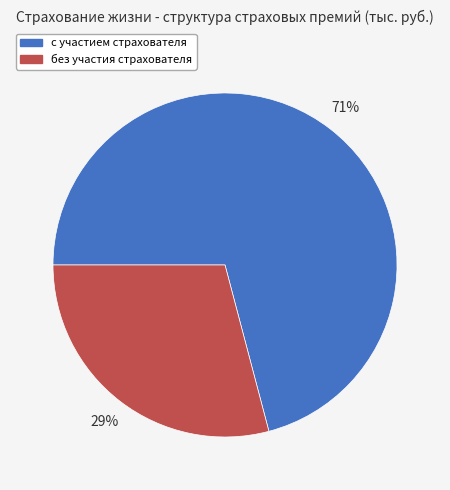

To the nearest percent, what is the average slice percentage?

50%